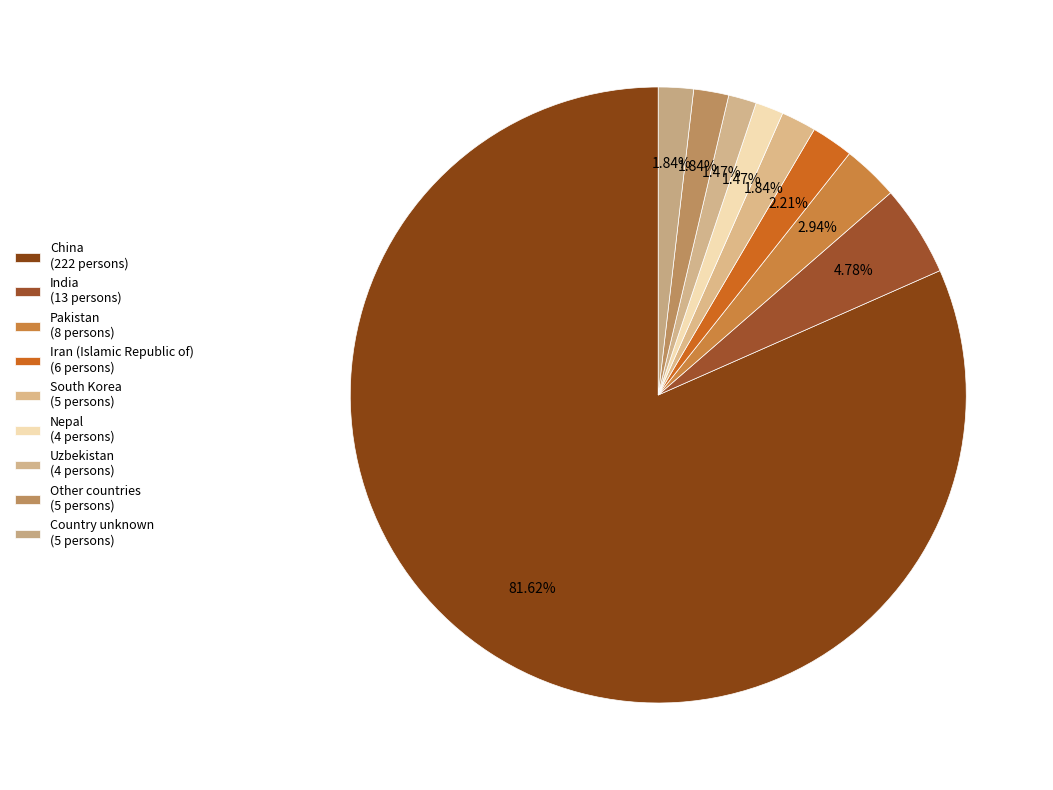

How much of the chart is everything except Other countries?

98.2%